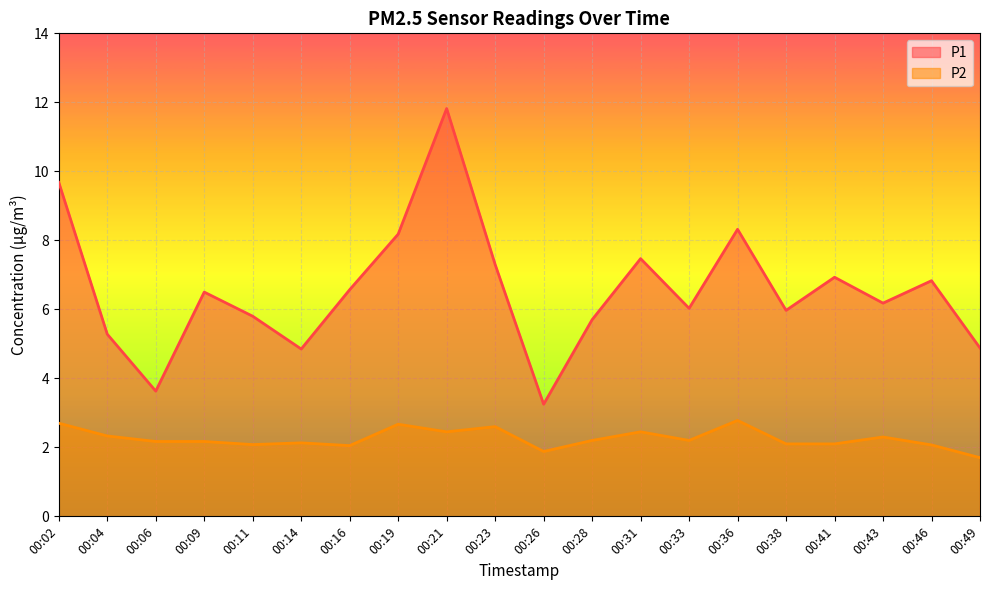

What value does the P2 series have at 00:14?

2.1